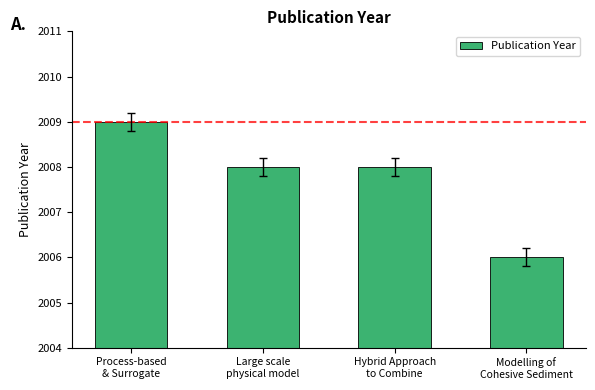

Which category has the highest value across all series?

Process-based
& Surrogate